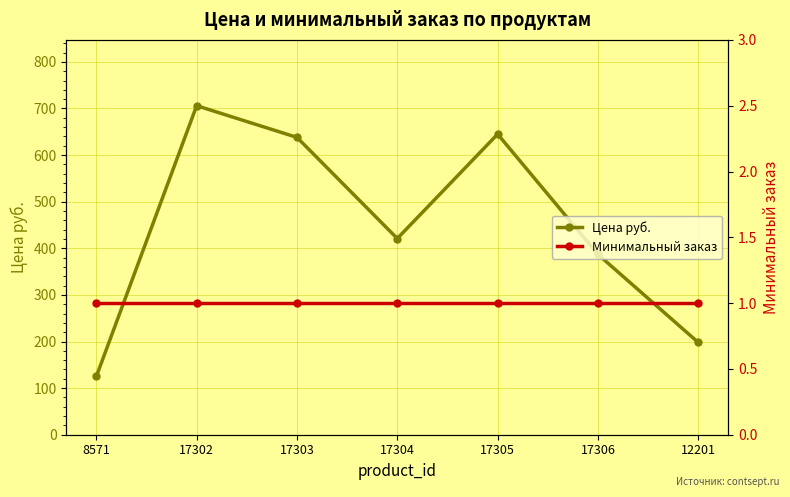

Is it true that Цена руб. equals 963 at 17303?

False